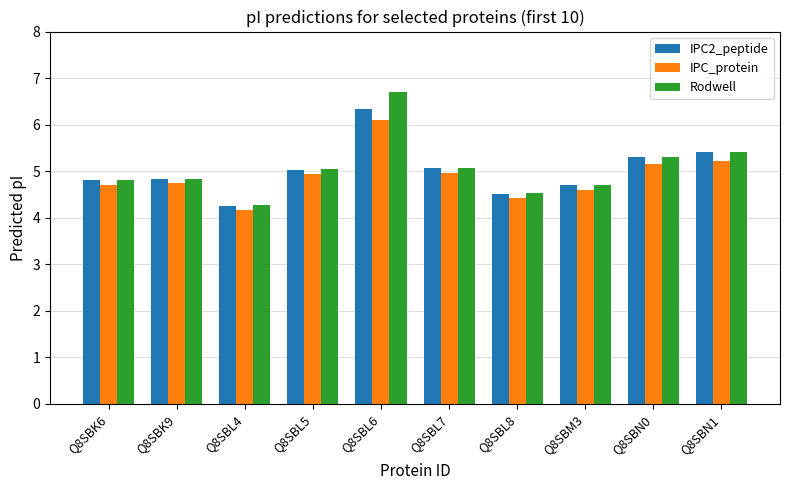

What is the spread (max minus min) of values at Q8SBM3?

0.1